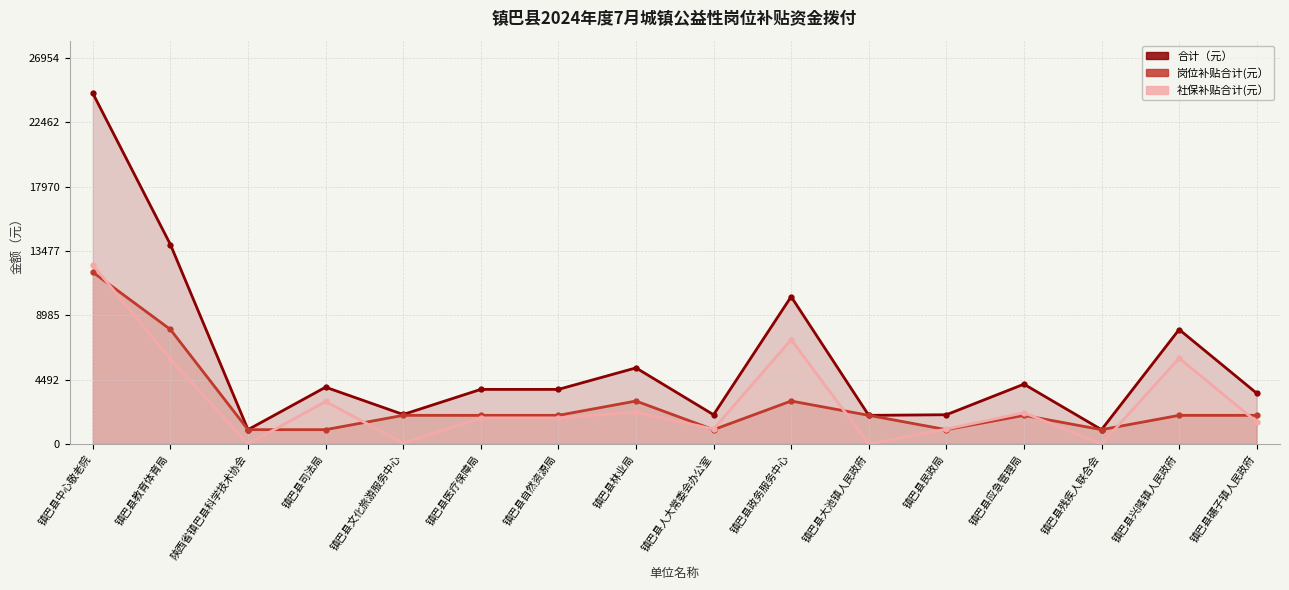

The 合计（元） series shows 5925 at 镇巴县碾子镇人民政府. True or false?

False